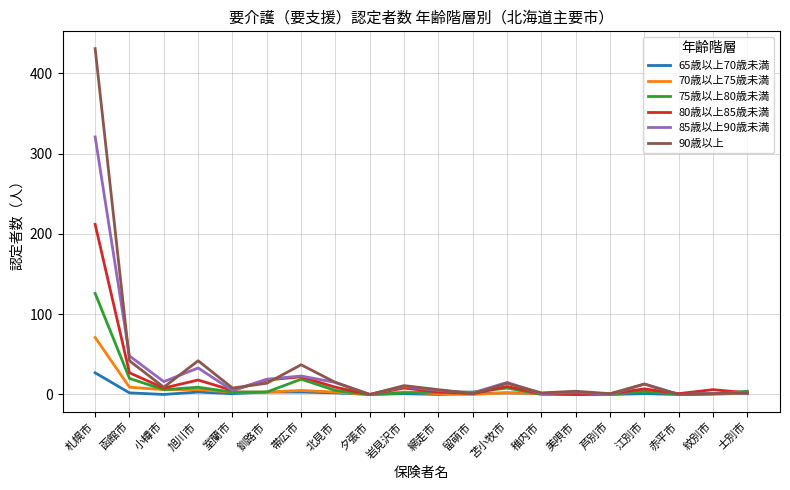

Which series has the widest spread of values?

90歳以上